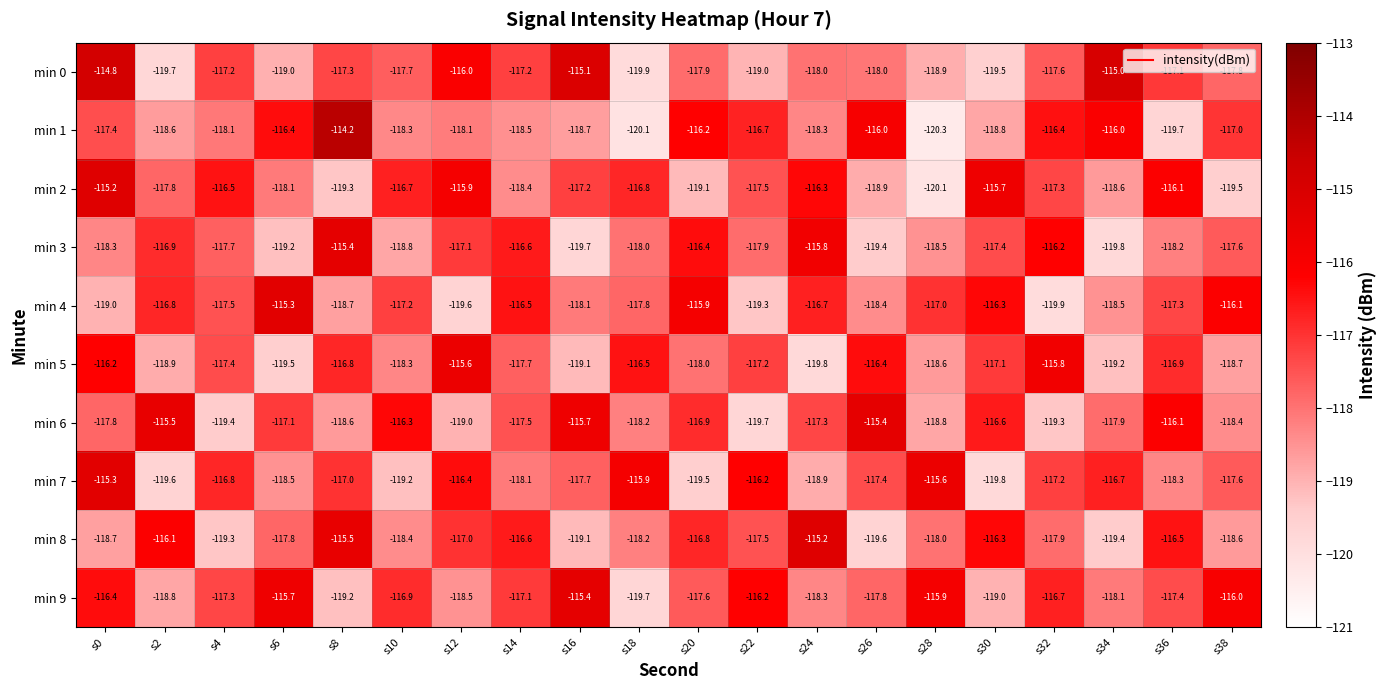

What is the total value across all series at s6?

-1176.6